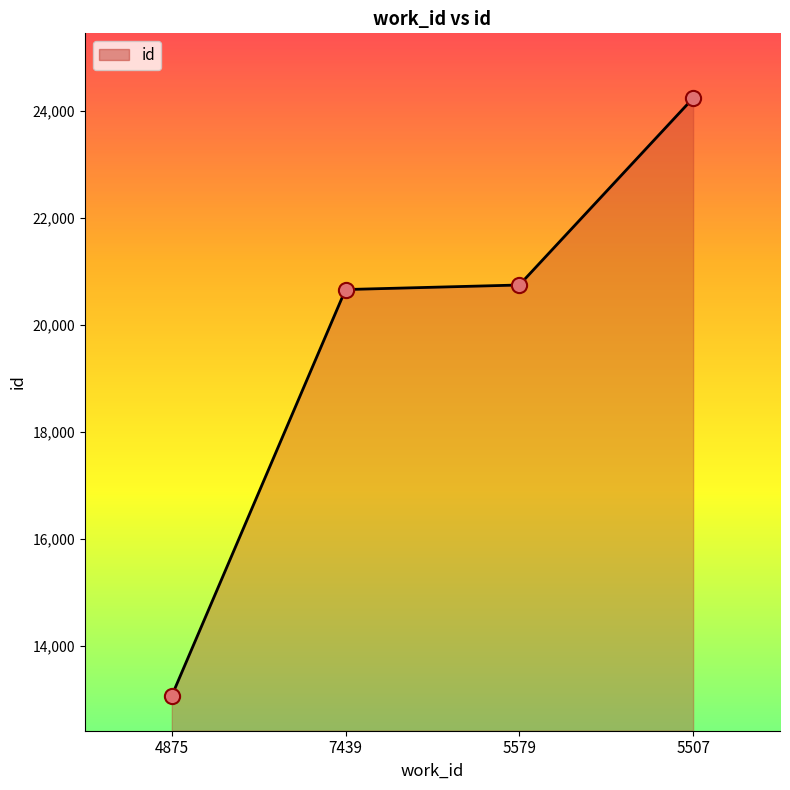

Between 5579 and 5507, which is larger?

5507